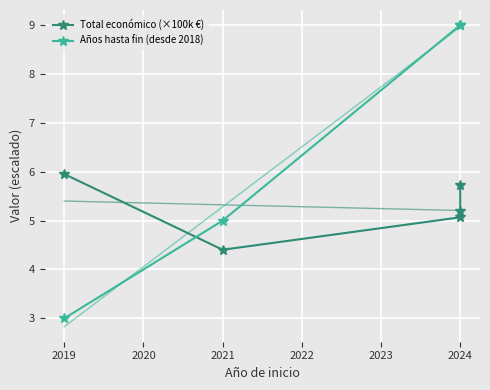

What is the value of the Total económico (×100k €) point at the 3rd from the left?

5.1